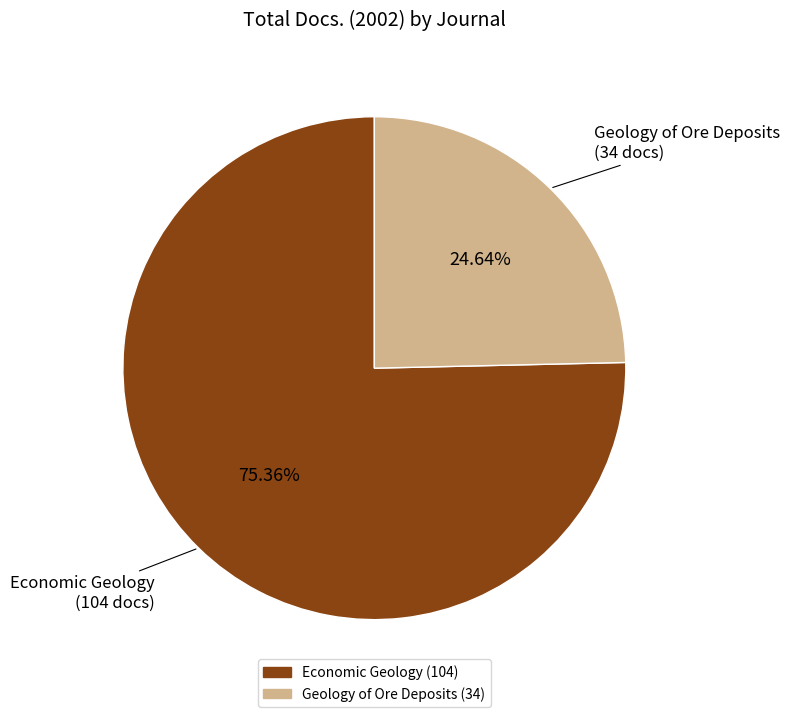

To the nearest percent, what is the difference between the largest and smallest slice percentages?

51%